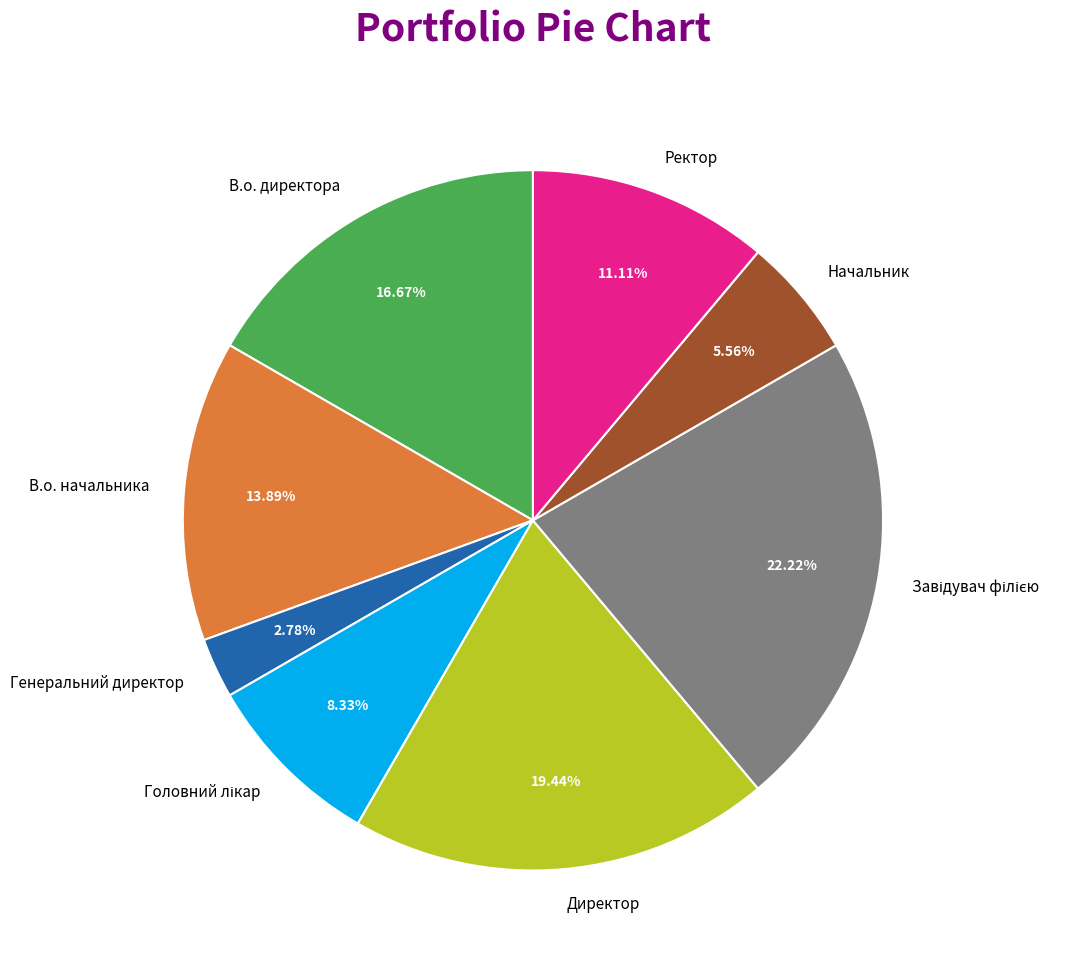

Which has a higher value, В.о. директора or Начальник?

В.о. директора